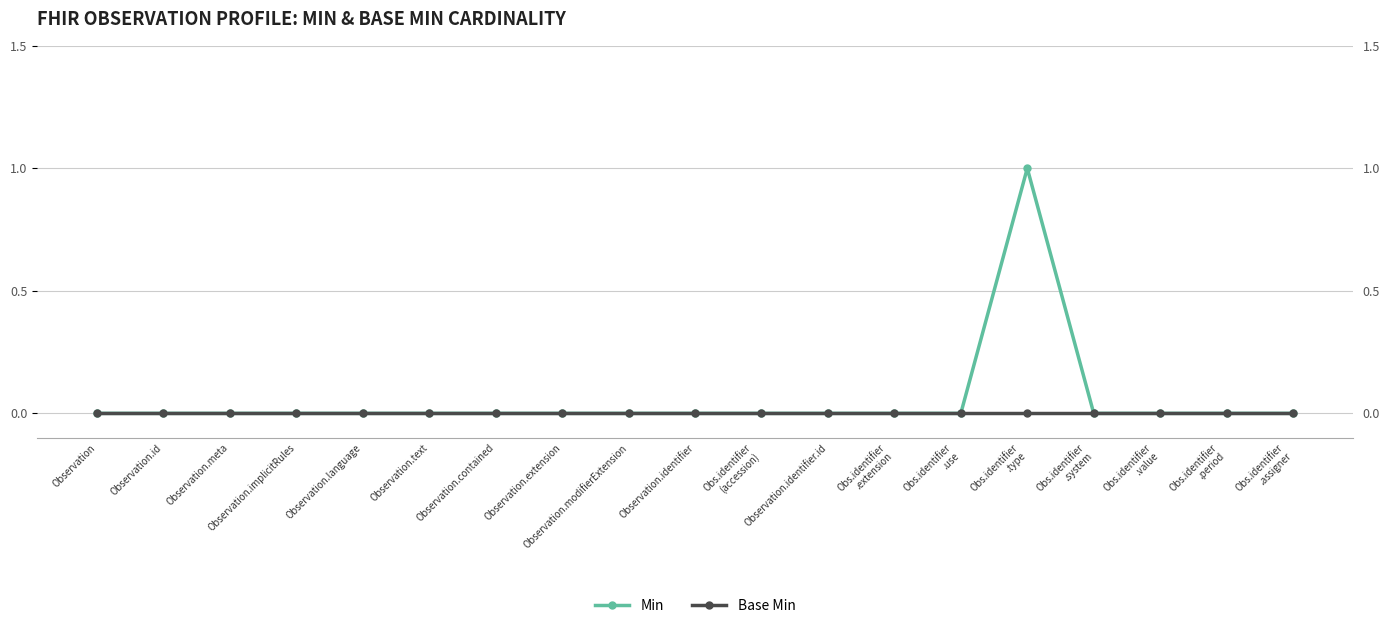

What are all the series names shown in the legend?

Min, Base Min